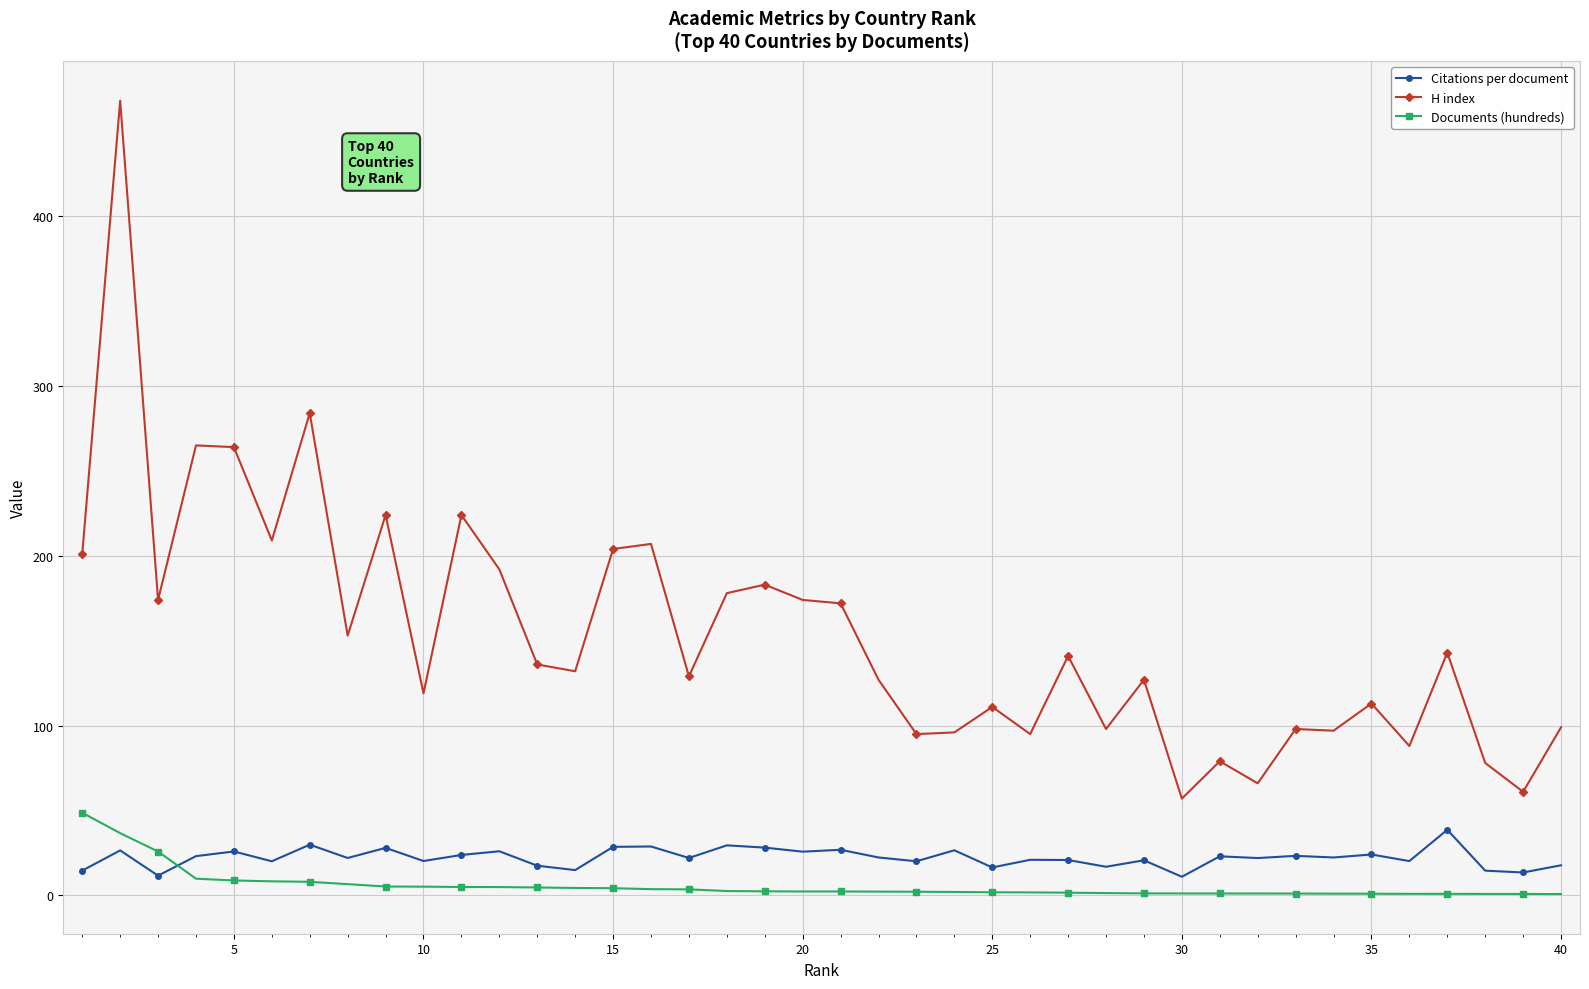

What is the maximum value for H index?

468.0